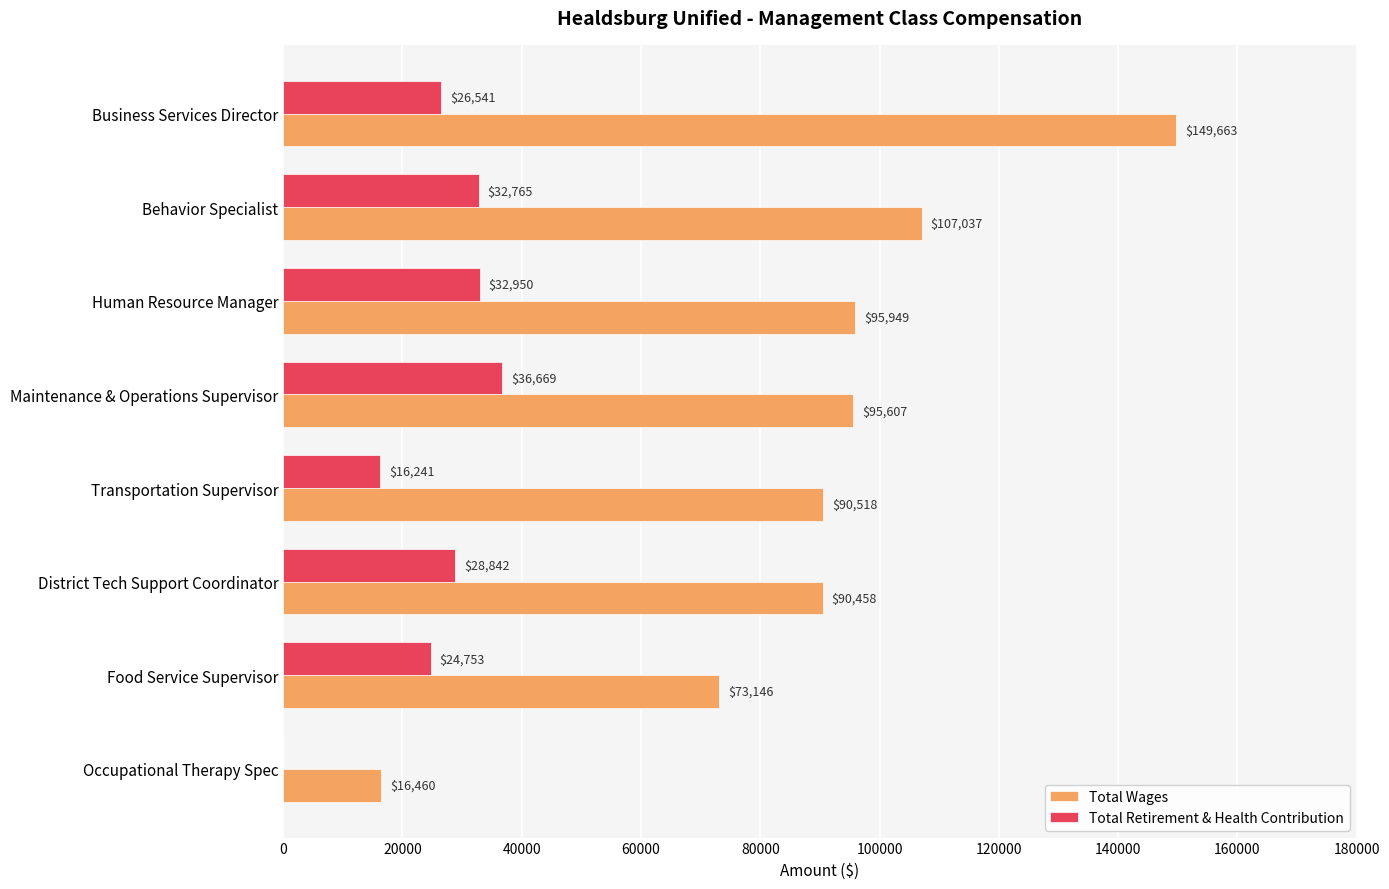

True or false: Total Retirement & Health Contribution has a value of 24753 at Food Service Supervisor.

True